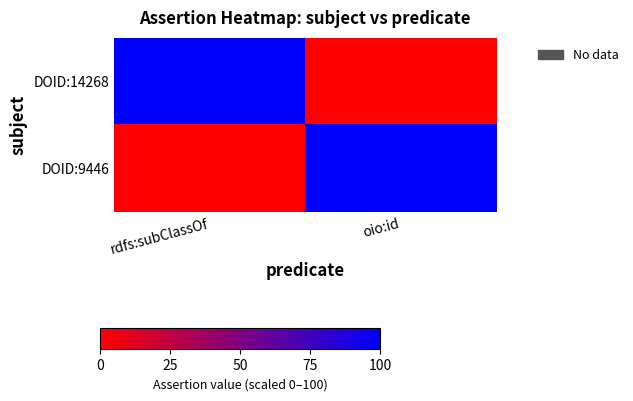

Rank the series at oio:id from lowest to highest value.

DOID:14268, DOID:9446